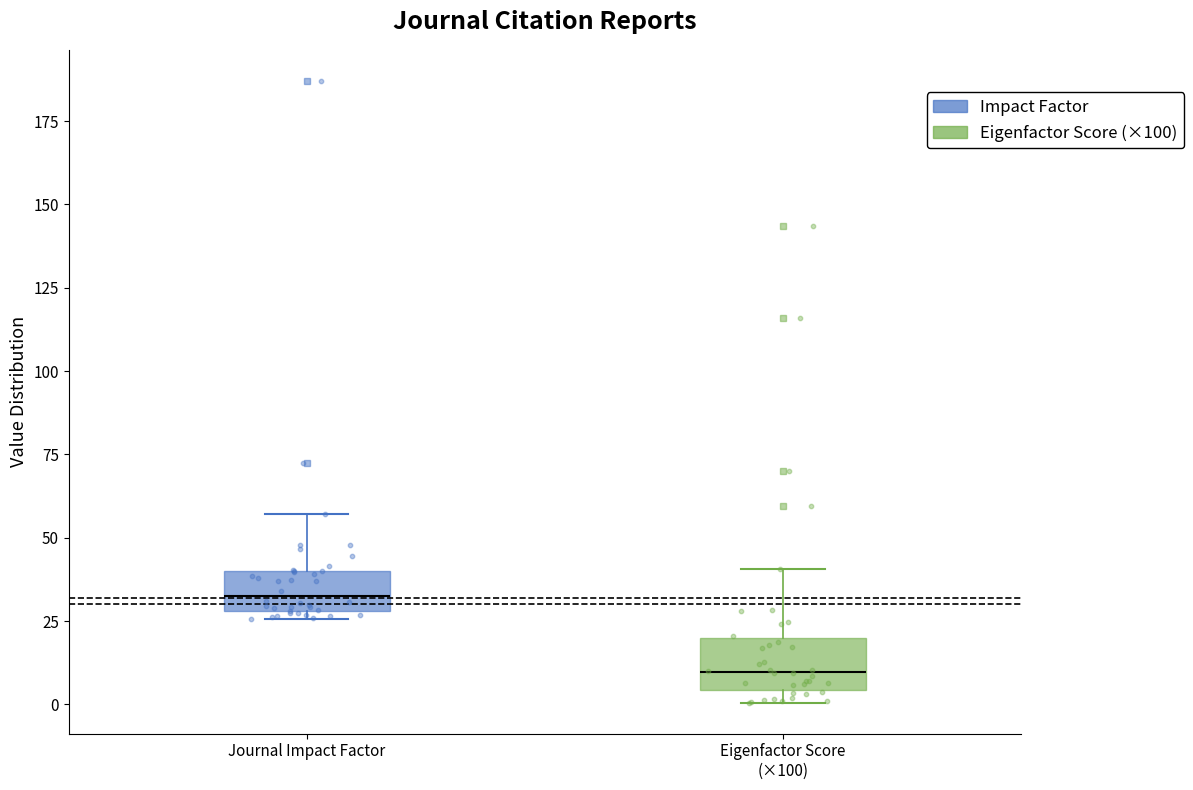

Which box has the lowest median line?

Eigenfactor Score (×100)